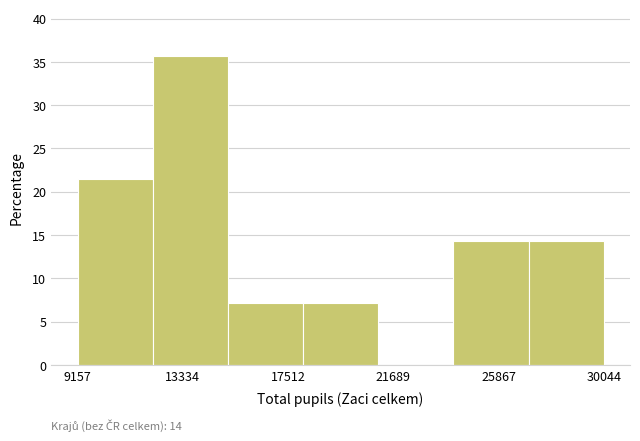

Over which range of the x-axis is the bar tallest?

12000 to 15000